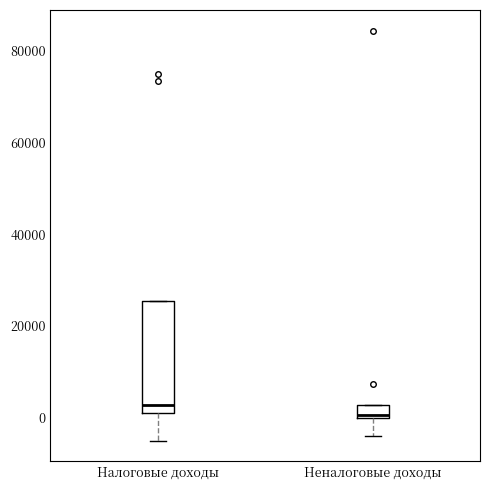

Comparing the boxes themselves (not the whiskers), which one is the tallest?

Налоговые доходы